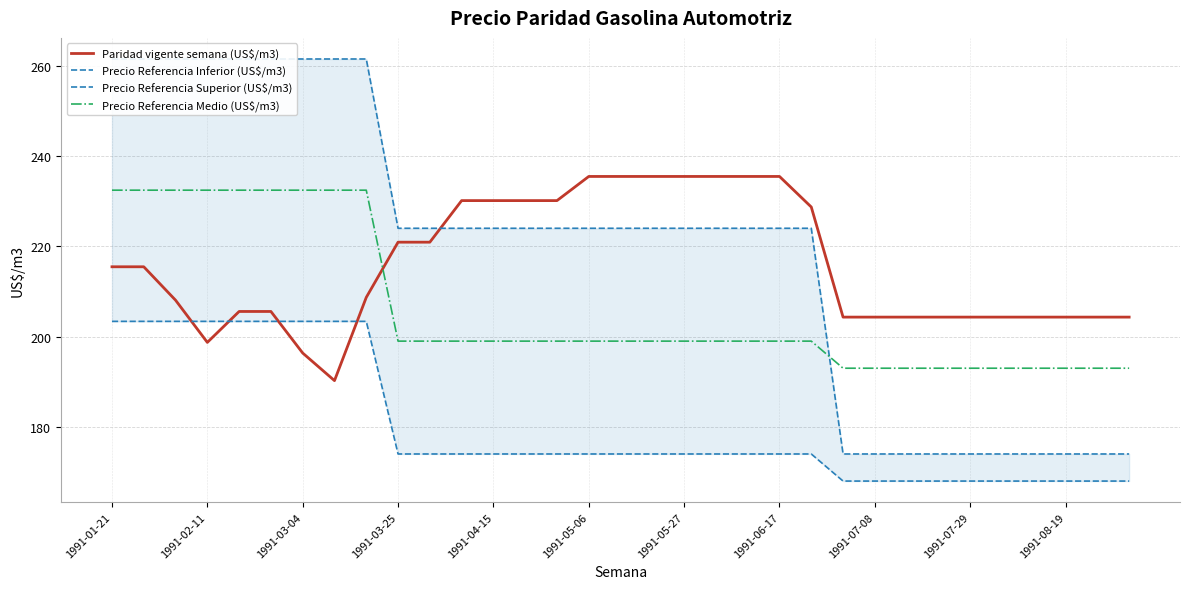

Is it true that Paridad vigente semana (US$/m3) equals 288.7 at 1991-01-21?

False